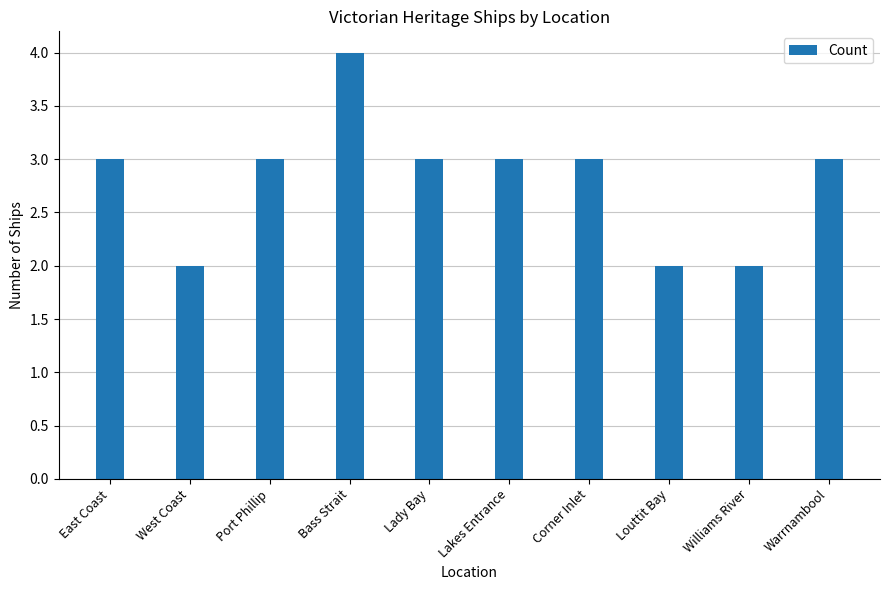

How many bars are there in total?

10